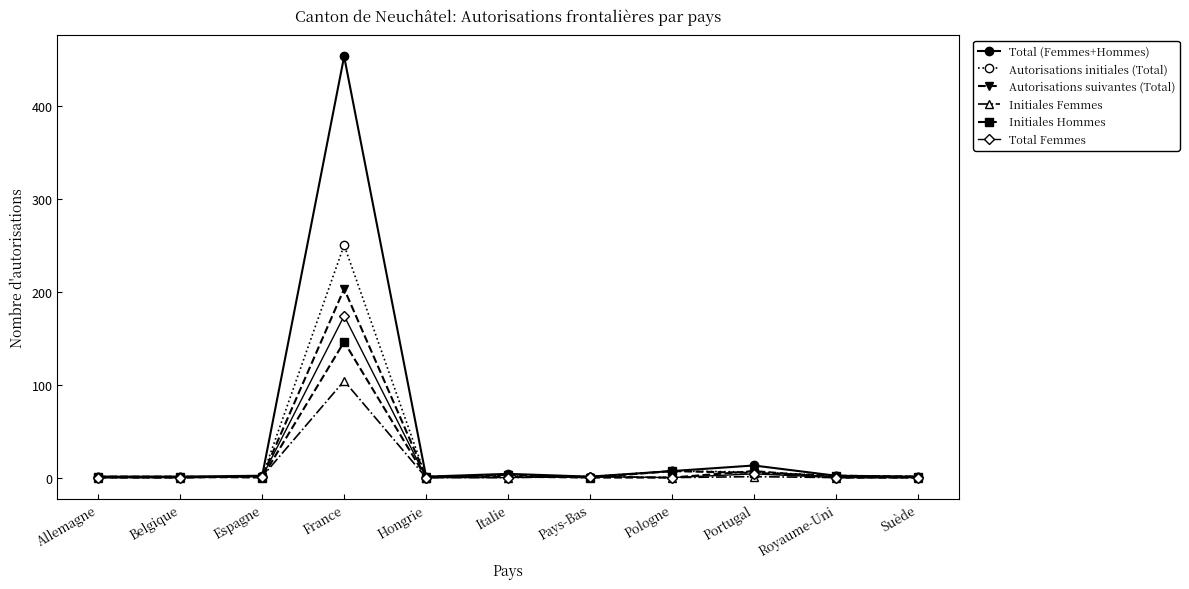

The value of Total Femmes at Allemagne is 0. True or false?

True